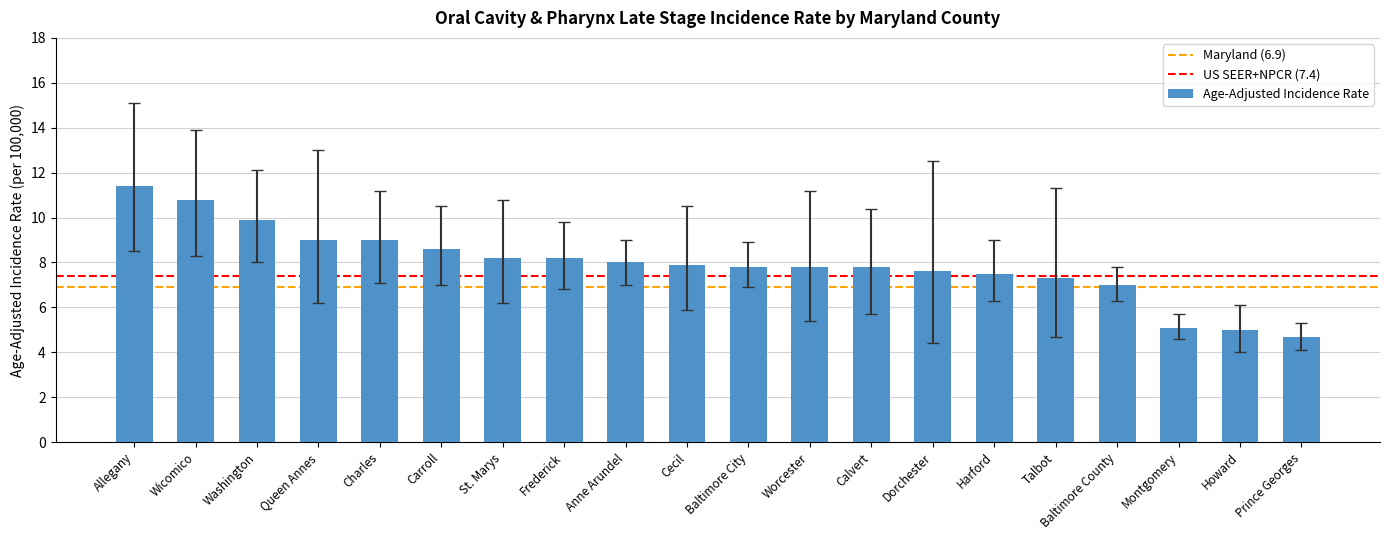

Which label corresponds to the smallest value in the chart?

Prince Georges